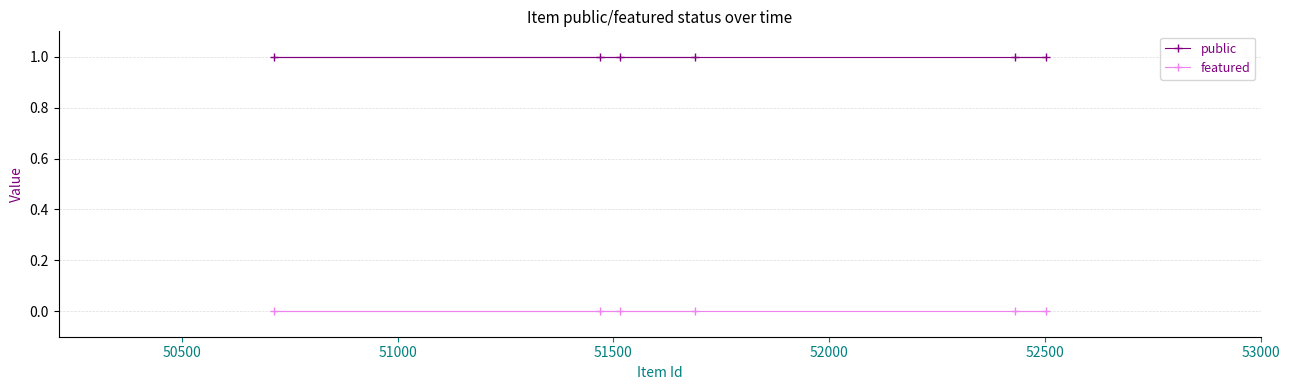

List the series in order of their peak value, lowest first.

featured, public